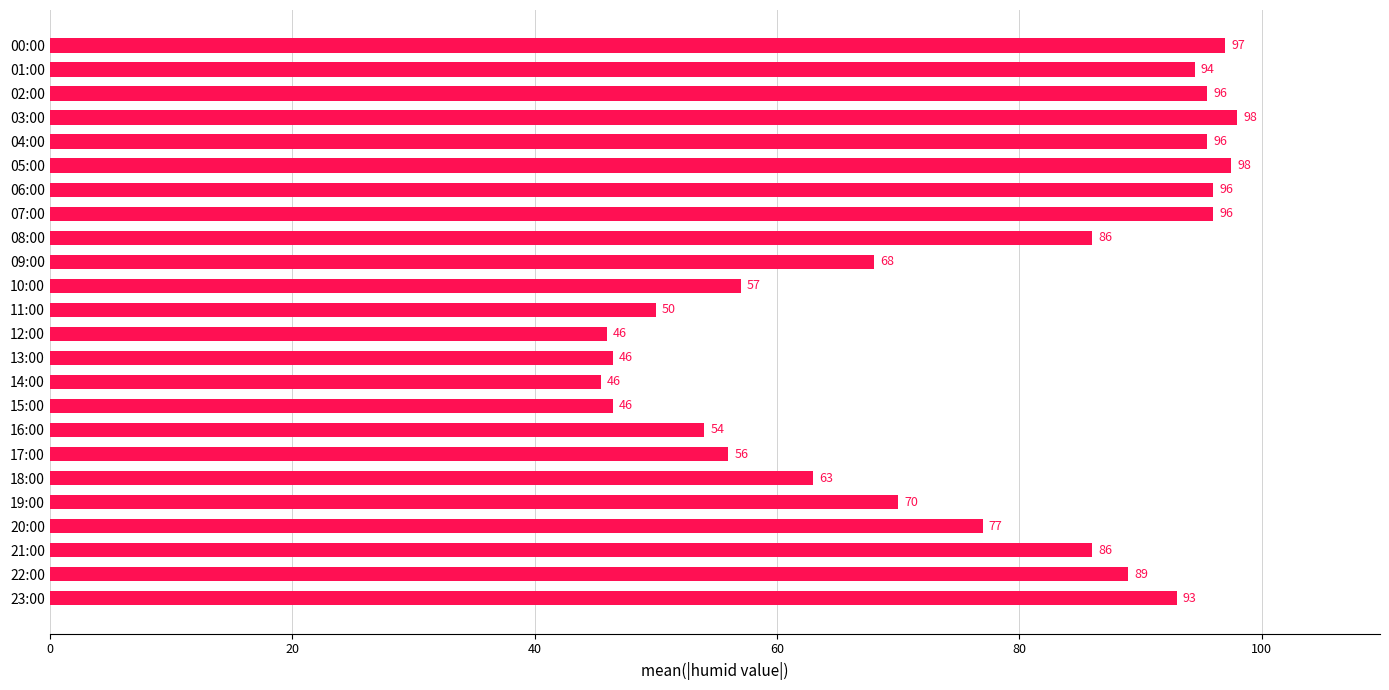

The value at 05:00 is 97.5. True or false?

True